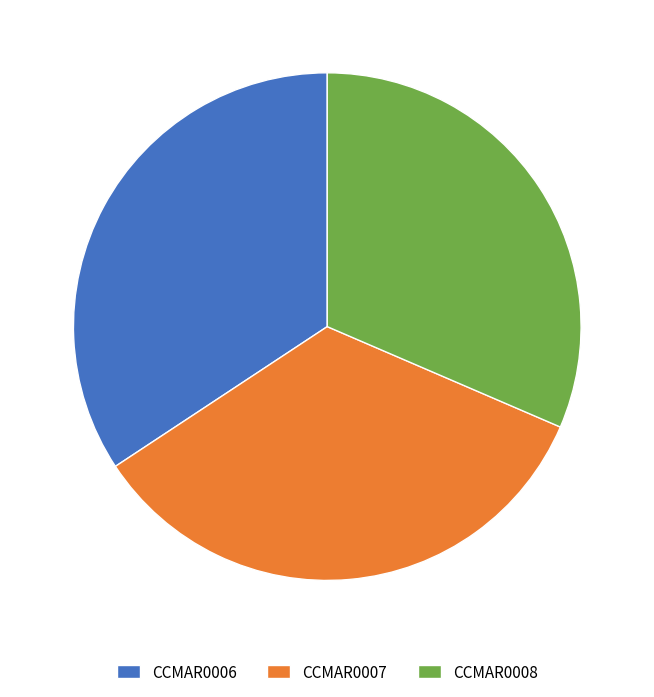

Which has a higher value, CCMAR0006 or CCMAR0008?

CCMAR0006